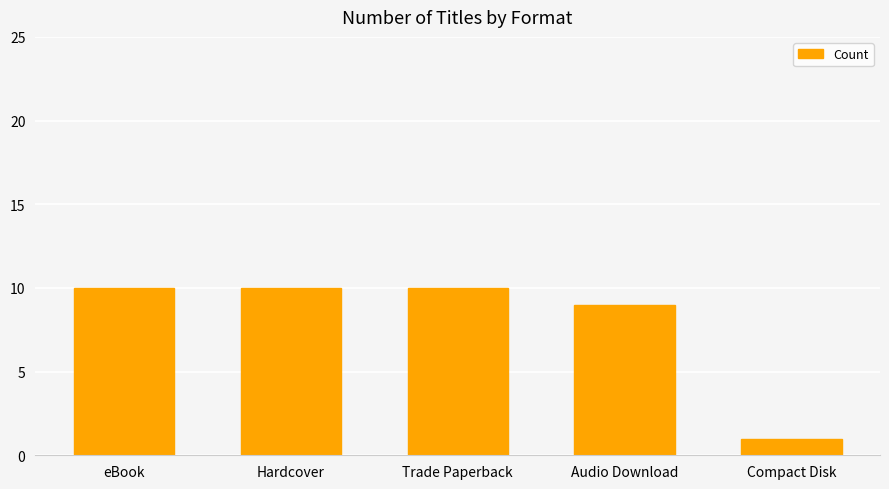

What is the difference between the values at Hardcover and Compact Disk?

9